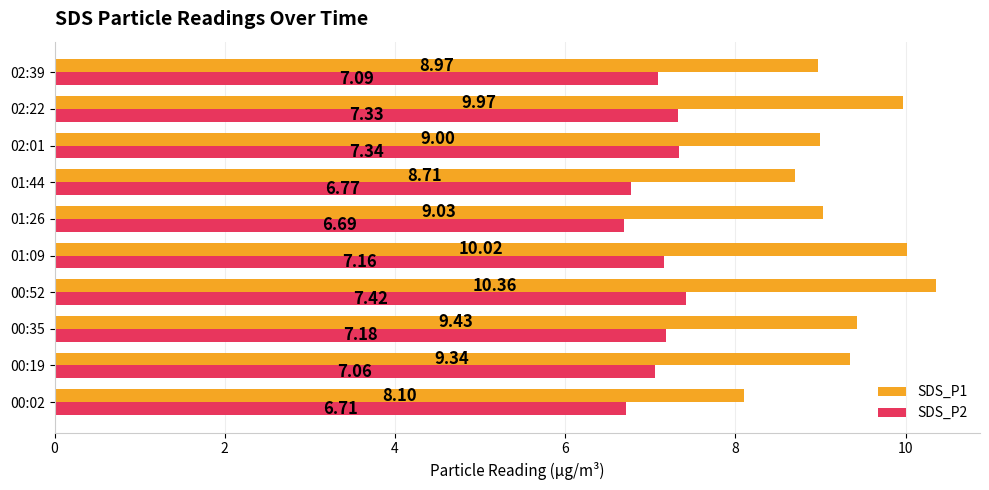

What is the difference between the maximum and minimum values in the SDS_P1 series?

2.3